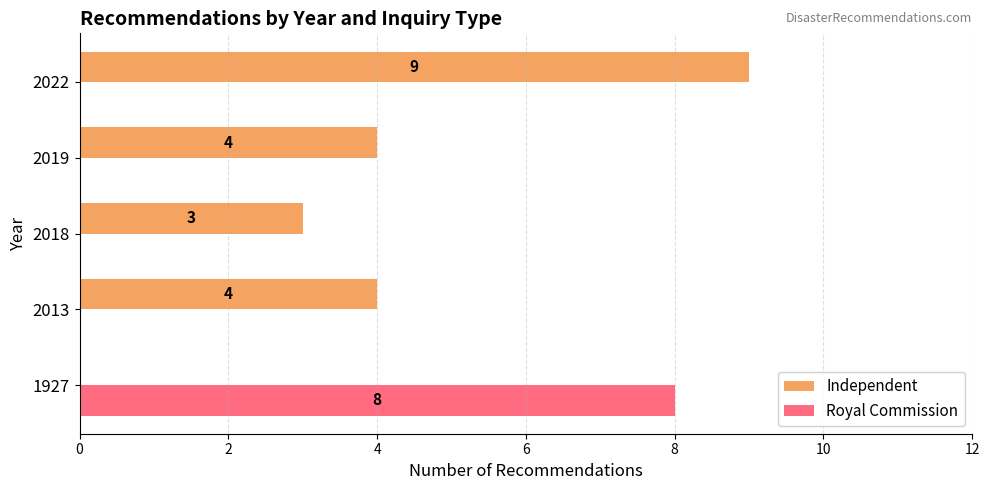

Which series changed the most between 1927 and 2019?

Royal Commission